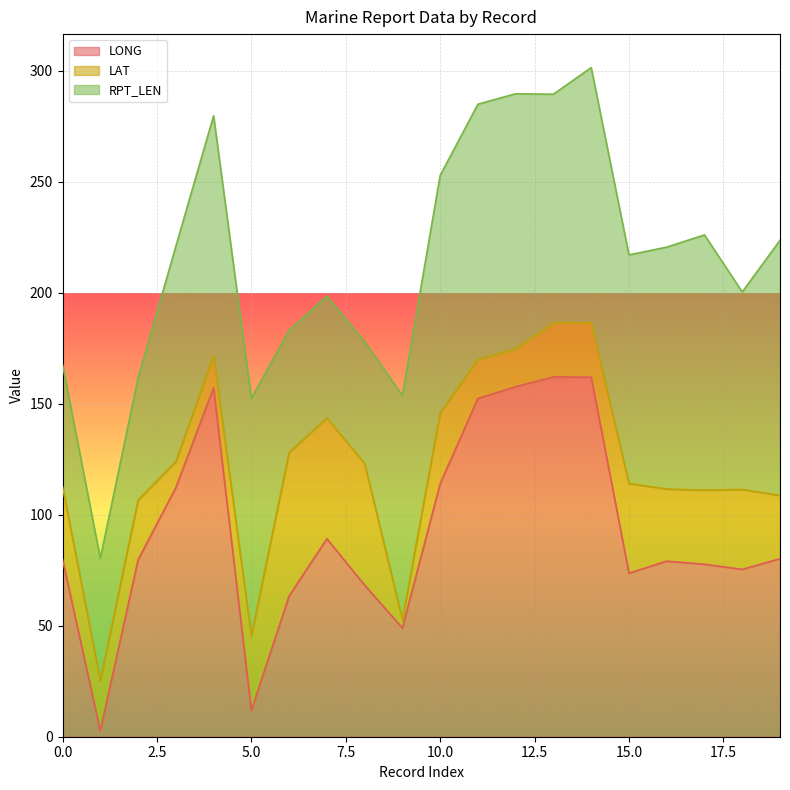

Which series has the widest spread of values?

LONG